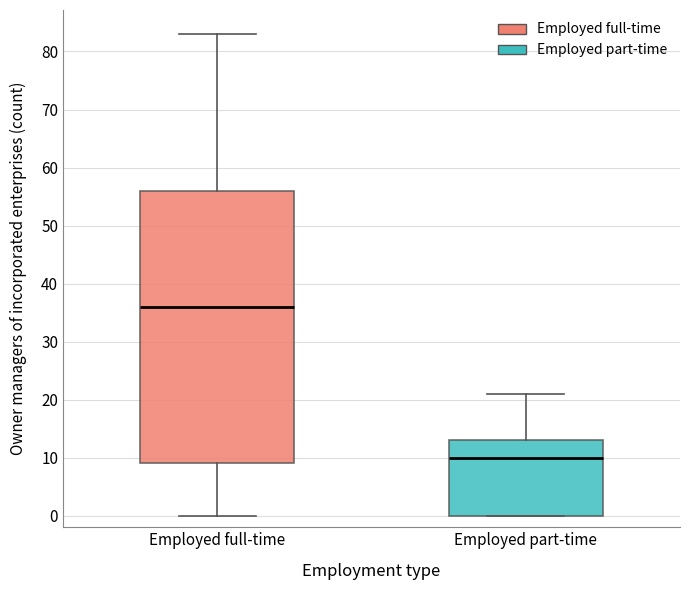

Which box's median line is the lowest?

Employed part-time